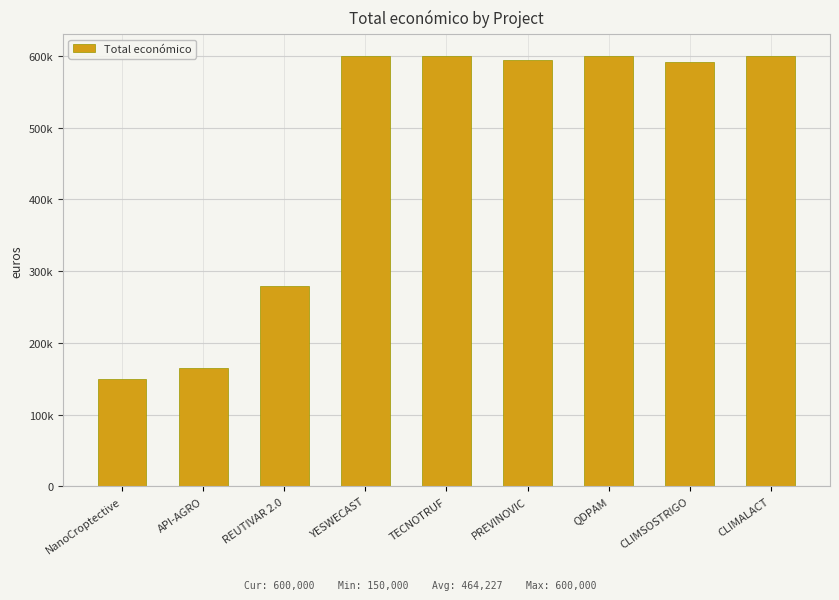

Approximately how many times larger is the value at REUTIVAR 2.0 compared to PREVINOVIC?

0.5